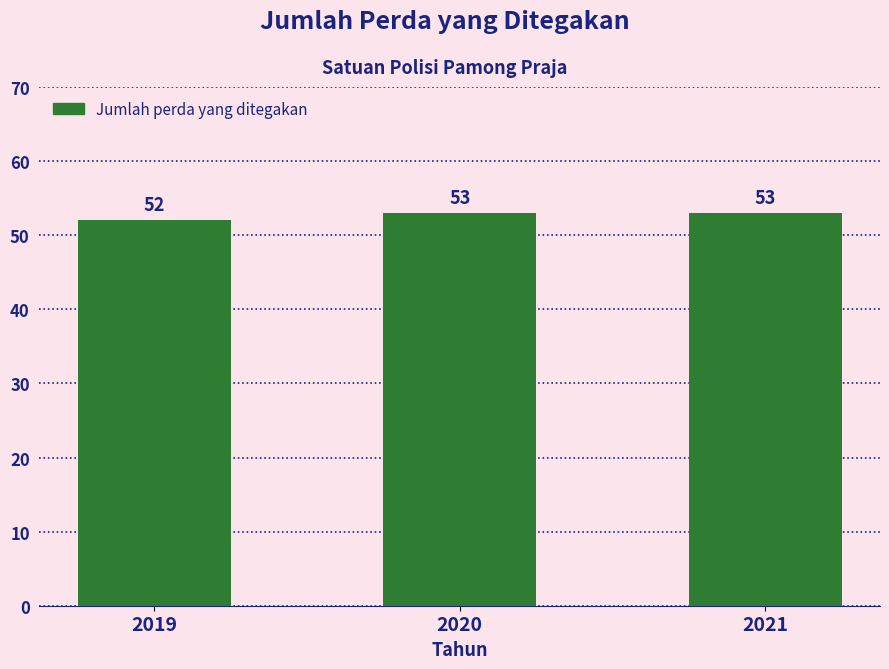

Count the values in the range 52 to 53.

3